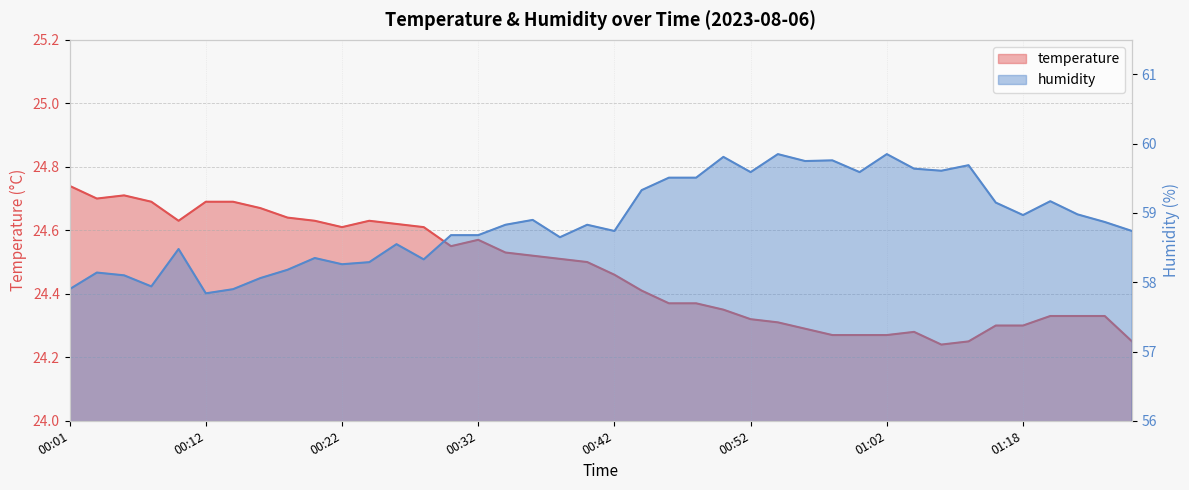

Between 00:28 and 00:06, which is larger?

00:06